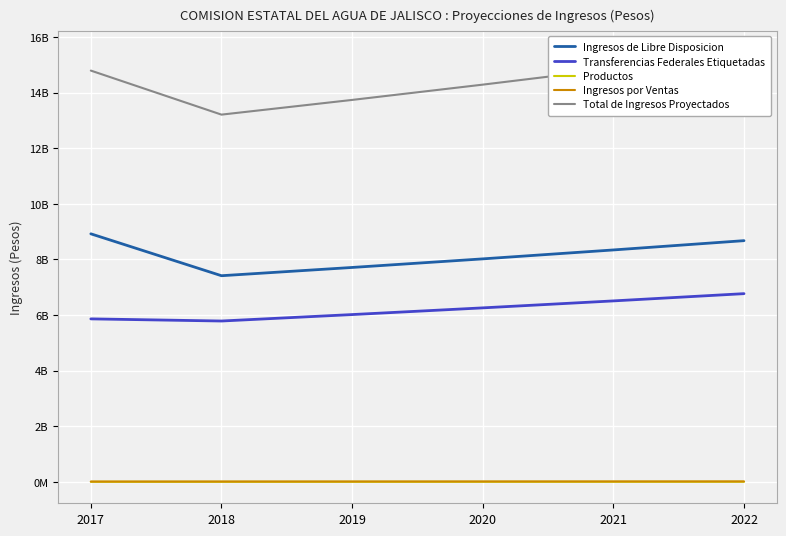

What is the difference between the maximum and second lowest values in the Ingresos por Ventas series?

3586053